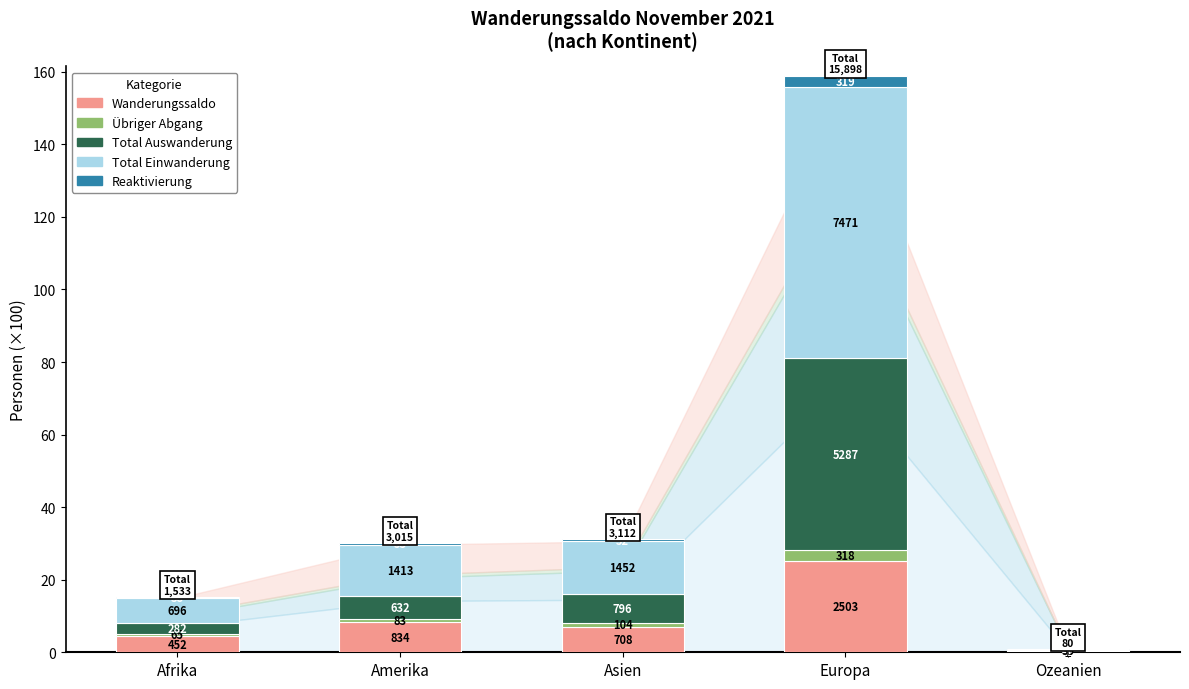

Rank the series by their maximum value, from lowest to highest.

Übriger Abgang, Reaktivierung, Wanderungssaldo, Total Auswanderung, Total Einwanderung